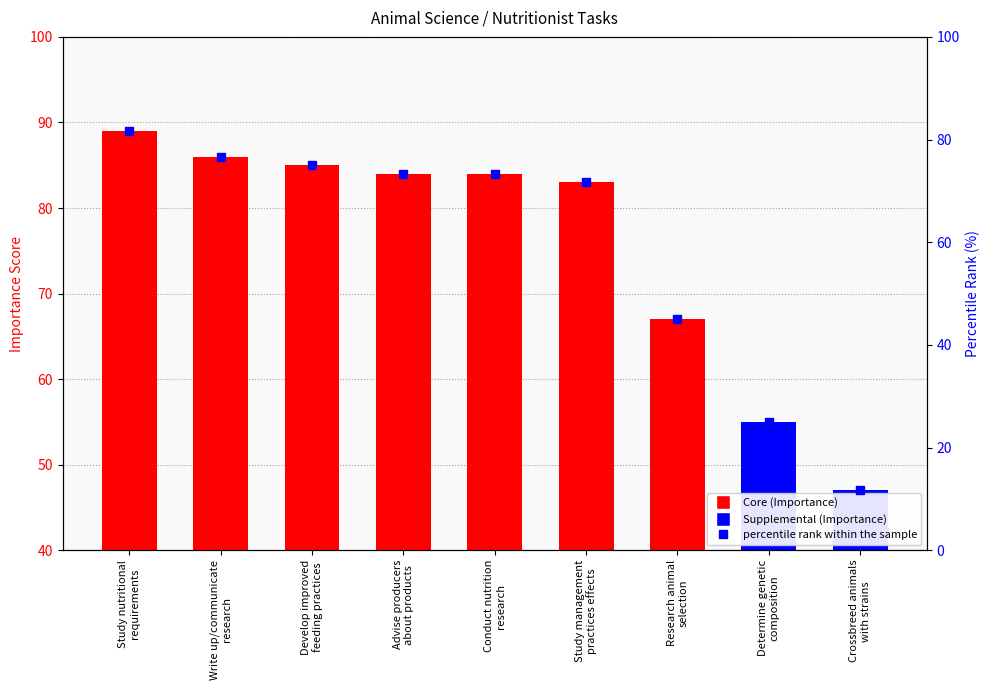

Between Study nutritional
requirements and Crossbreed animals
with strains, which is larger?

Study nutritional
requirements